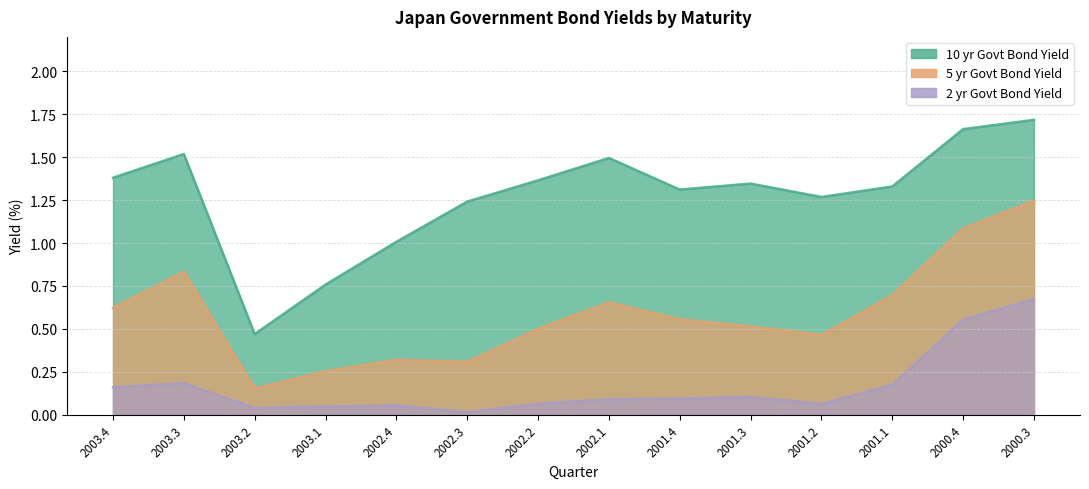

What is the sum of the 10 yr Govt Bond Yield values at 2003.4 and 2001.2?

2.6